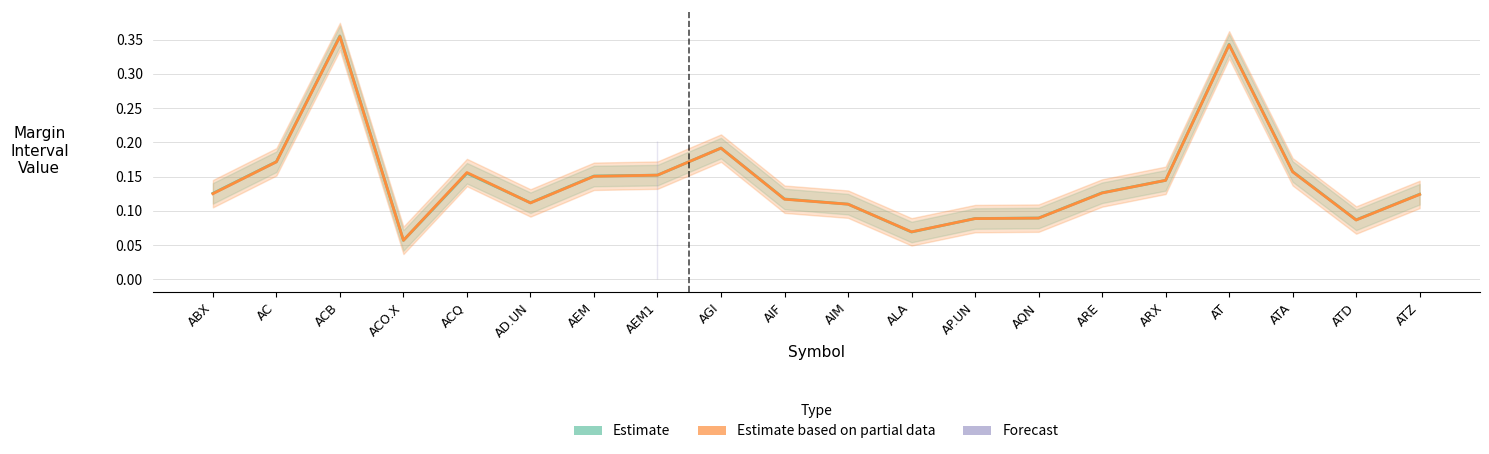

What is the label of the 7th point from the left?

AEM